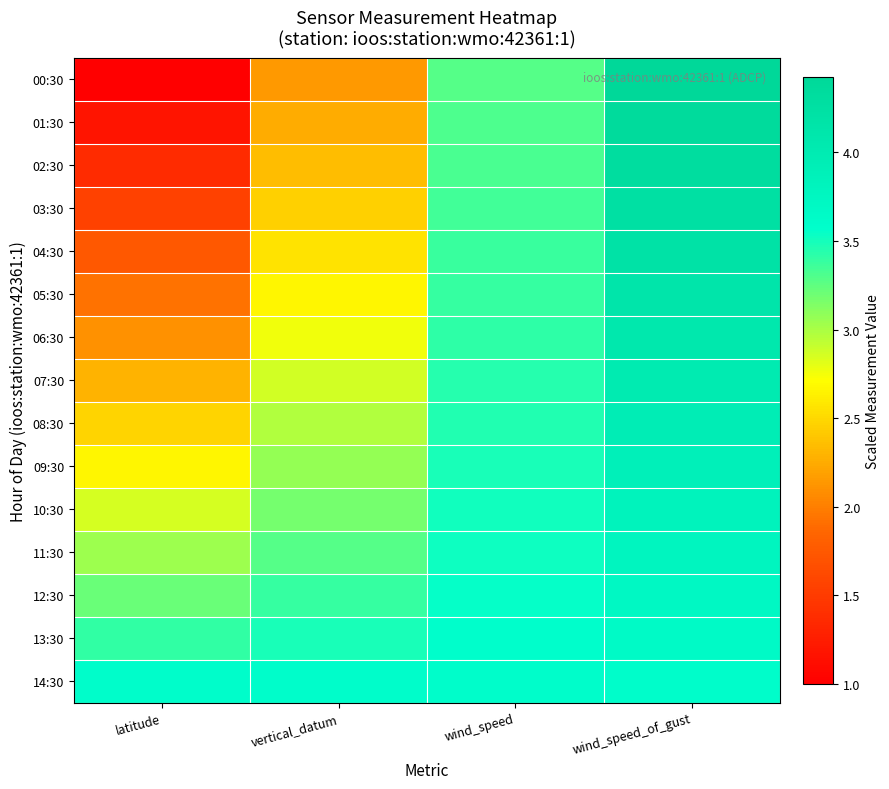

What is the maximum value shown in the chart?

4.4